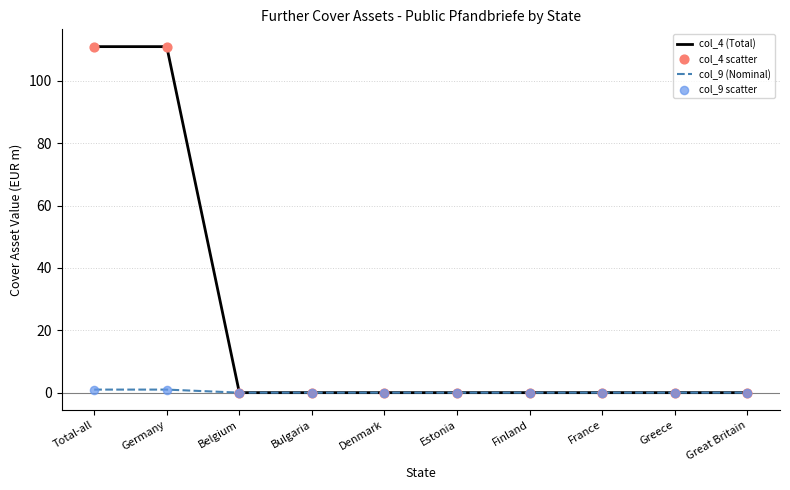

Is it true that col_9 (Nominal) equals 0.0 at Belgium?

True